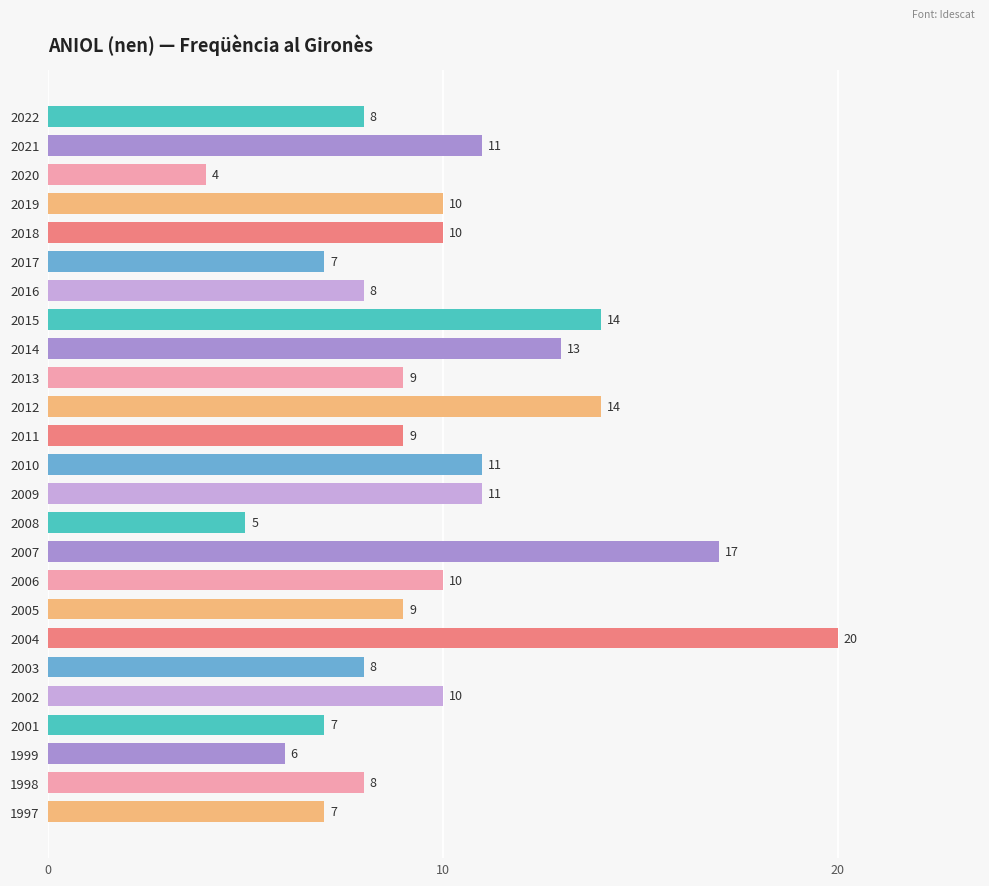

Count the number of categories in the chart.

25